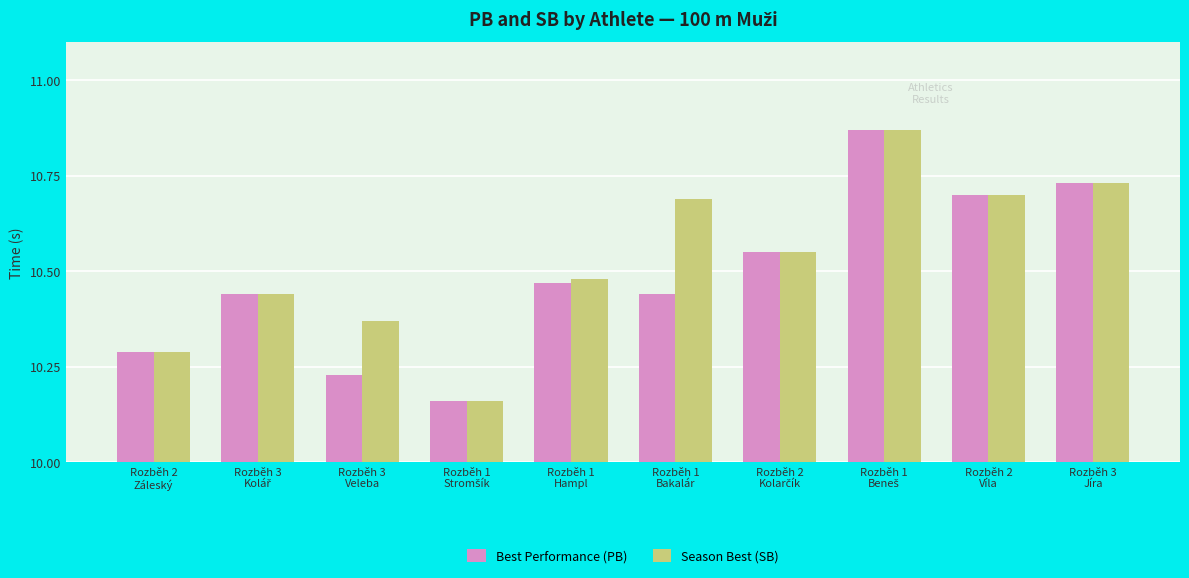

At how many categories does at least one series exceed 10?

10